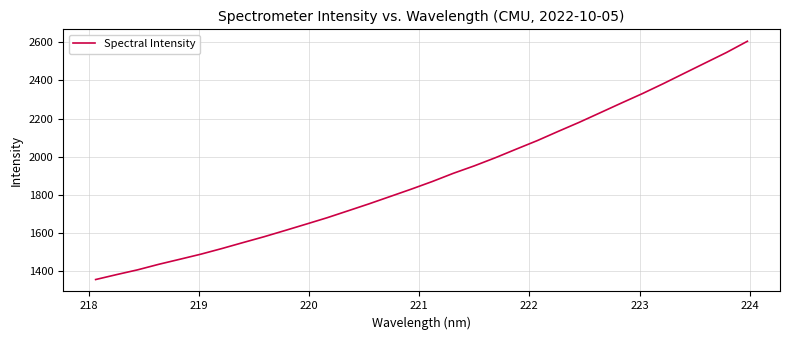

What is the minimum value shown in the chart?

1355.7